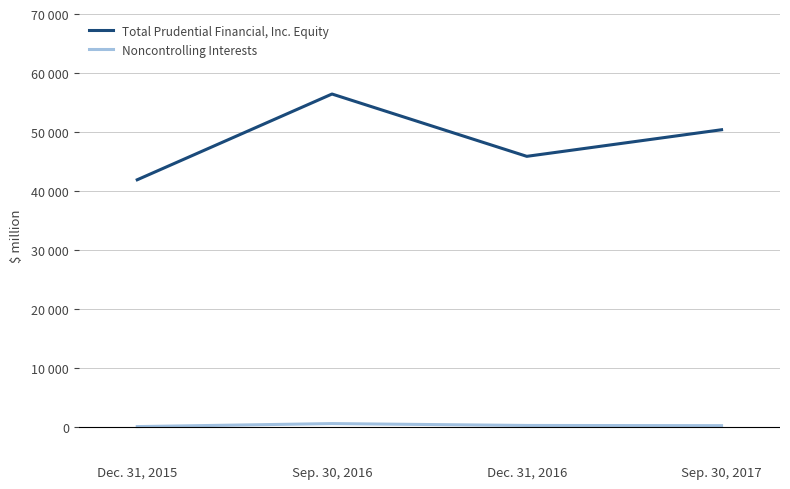

At which category is the sum across all series the highest?

Sep. 30, 2016